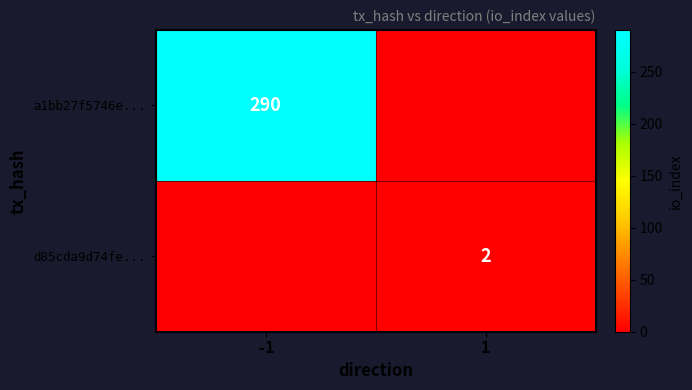

Which has a higher value, 1 or -1?

-1